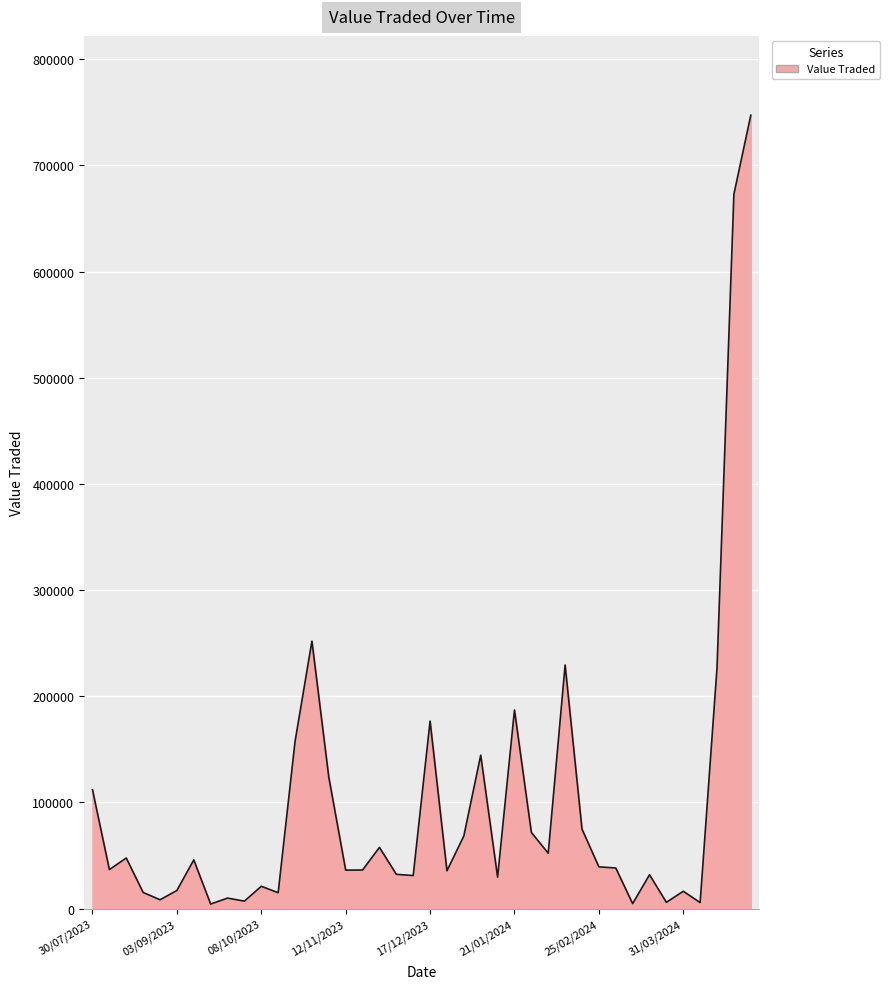

True or false: there are more than 0 points higher than both neighbors.

True